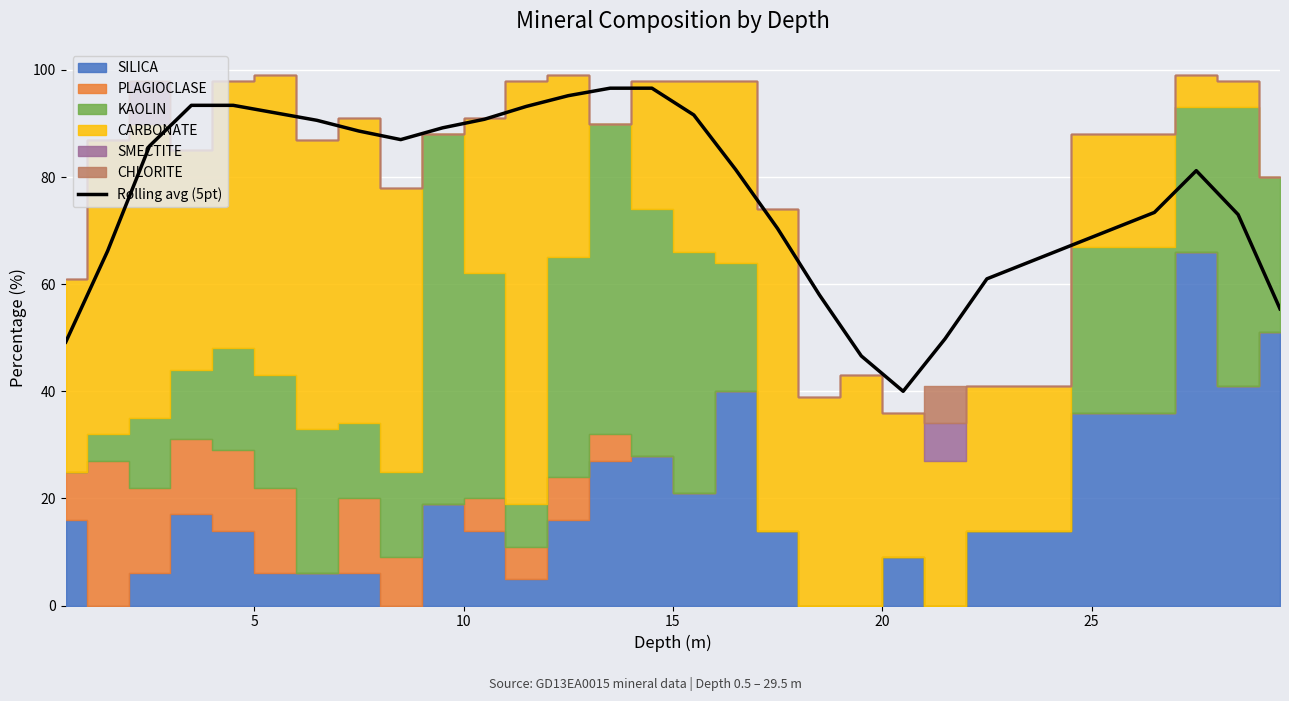

True or false: the data has more than 1 interior local peaks.

True